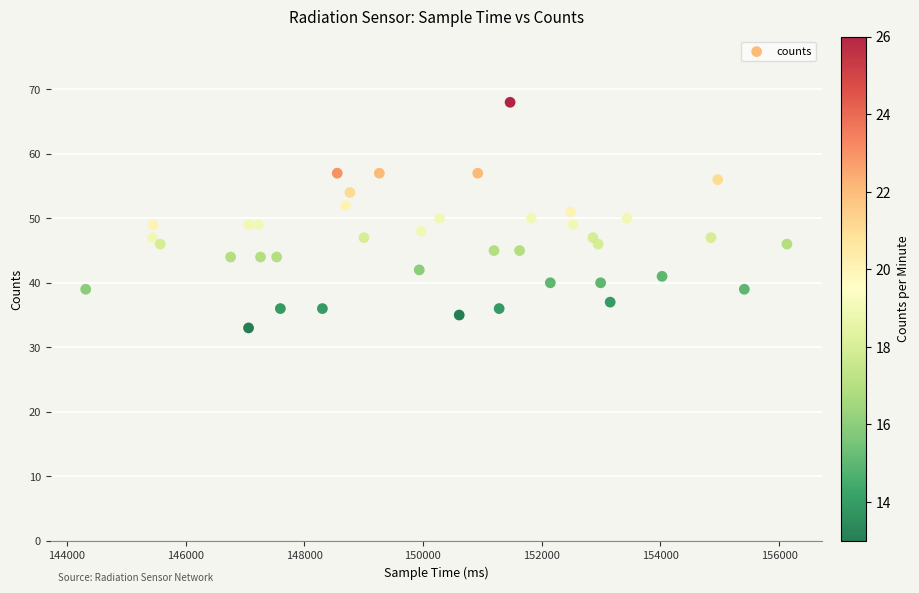

What is the range of X values (max minus min)?

11813